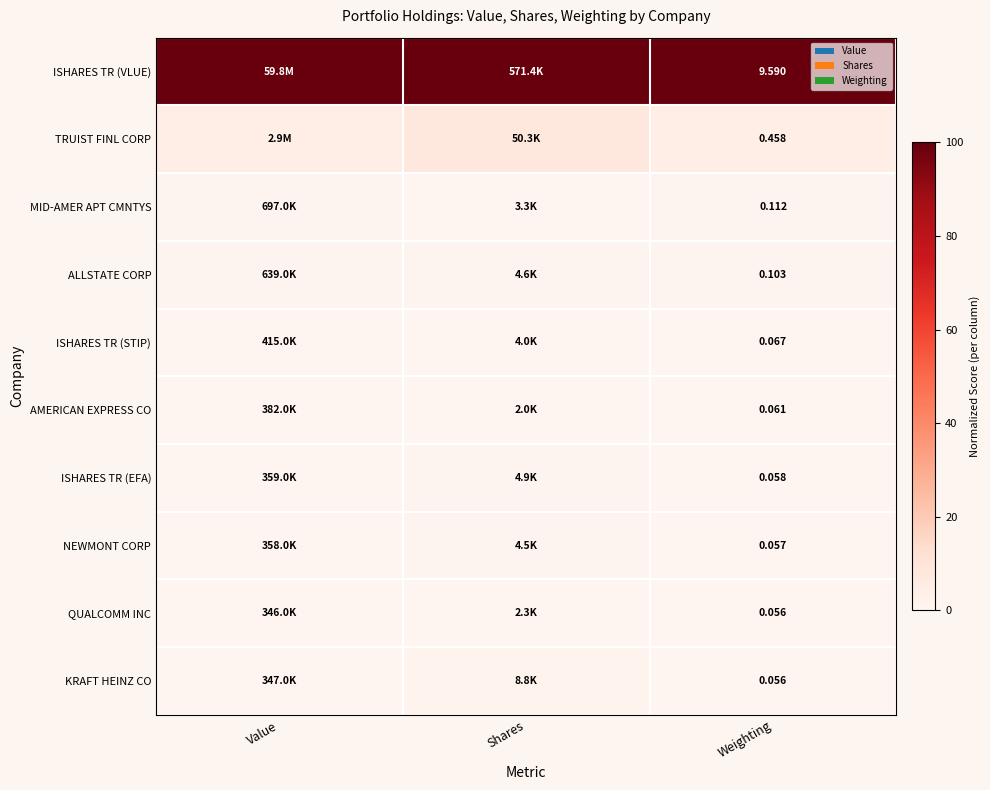

True or false: ISHARES TR (STIP) has a value of 0.5 at Shares.

False